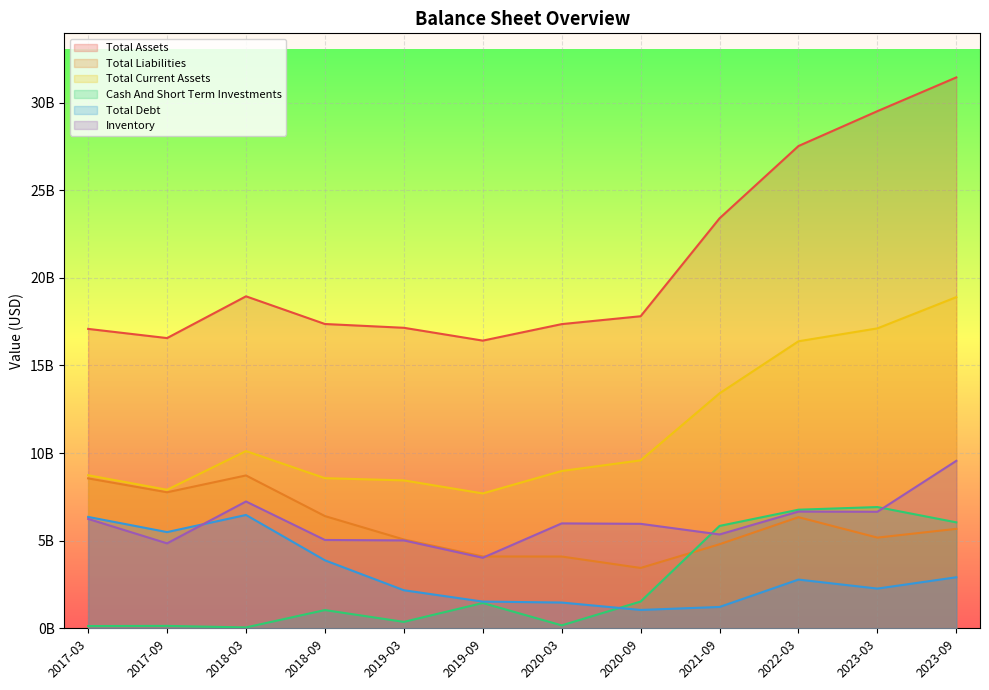

True or false: Total Assets and Total Debt intersect in this chart.

False